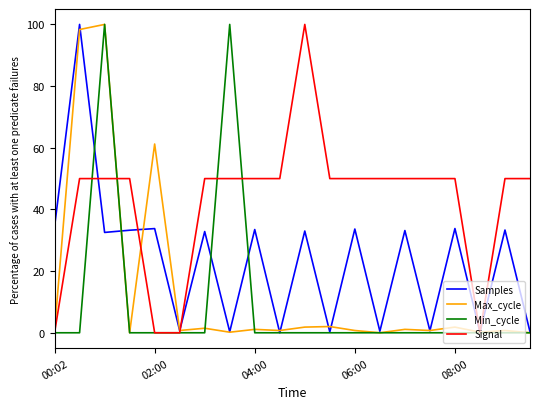

Which series has the largest total across all categories?

Signal